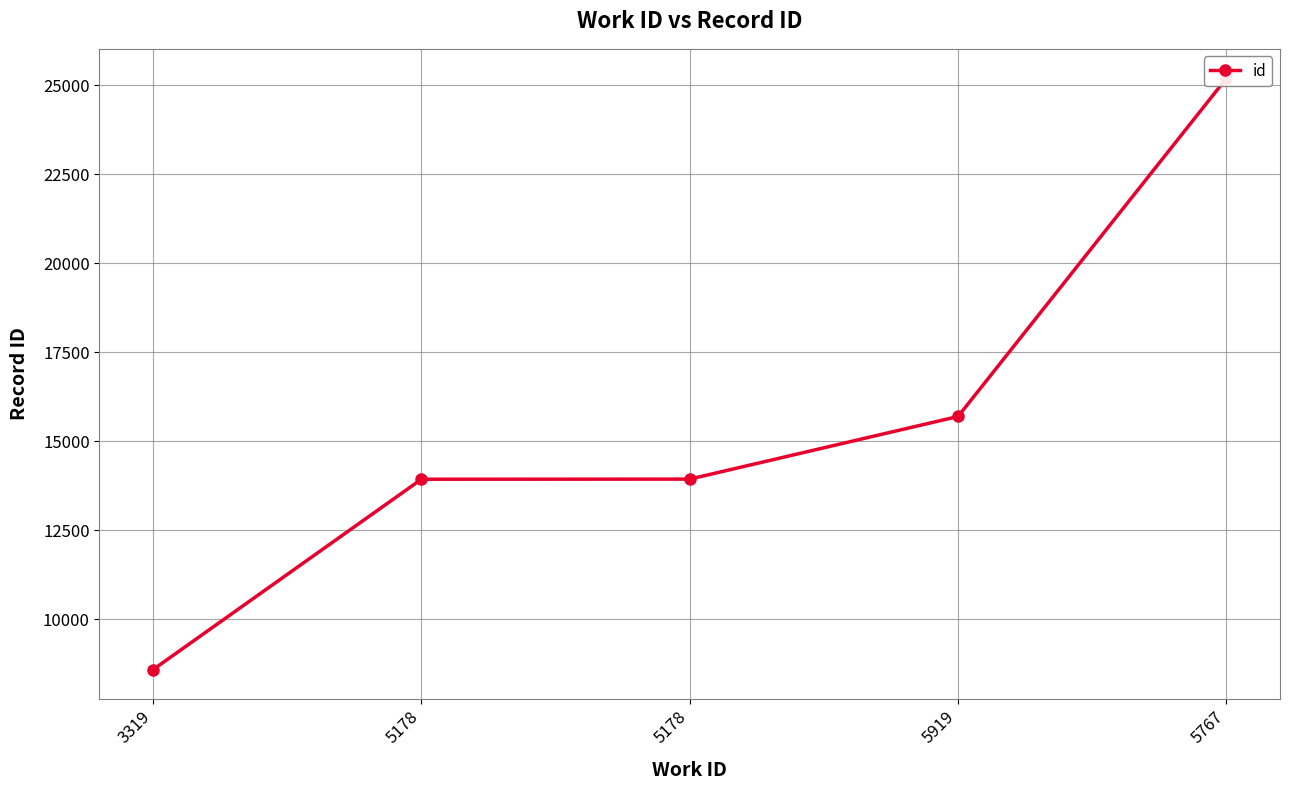

Is it true that the value at 5767 is 25190?

True